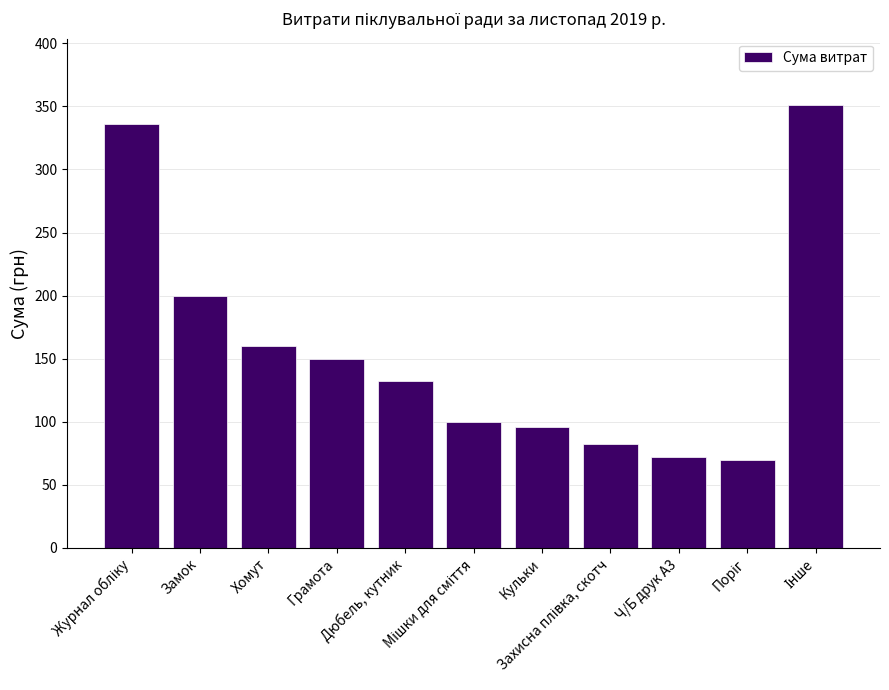

Does the chart contain any negative values?

No